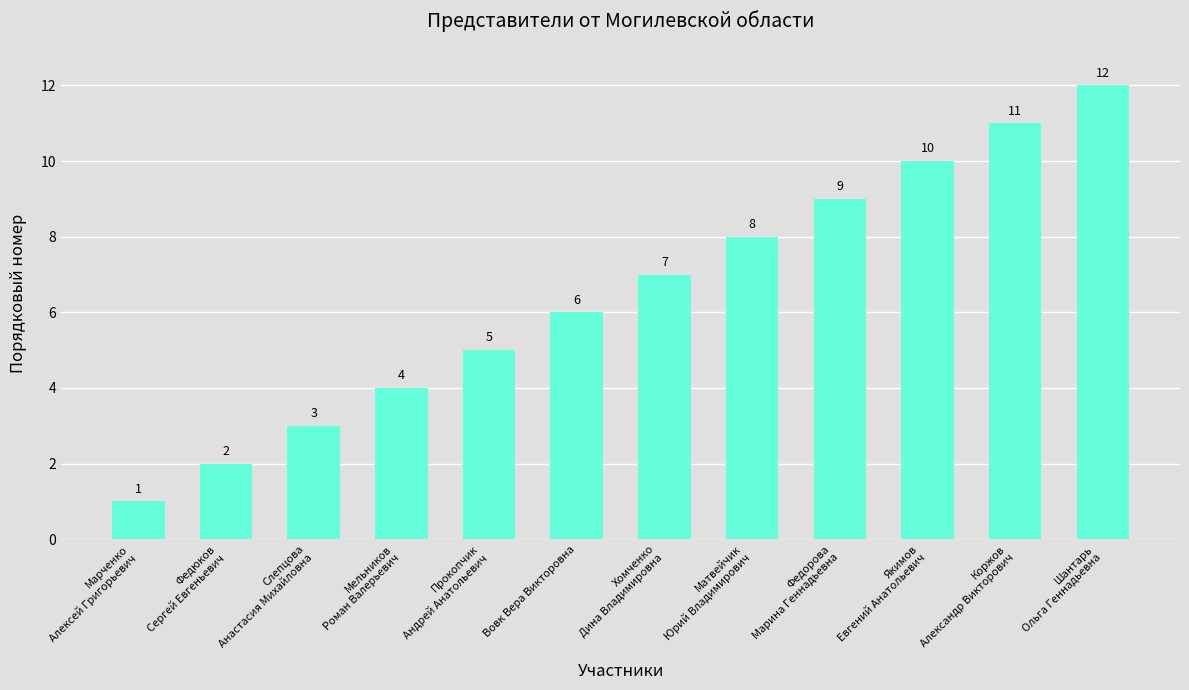

Reading left to right, list all the values displayed in this chart.

Марченко
Алексей Григорьевич=1	Федюков
Сергей Евгеньевич=2	Слепцова
Анастасия Михайловна=3	Мельников
Роман Валерьевич=4	Прокопчик
Андрей Анатольевич=5	Вовк Вера Викторовна=6	Хомченко
Дина Владимировна=7	Матвейчик
Юрий Владимирович=8	Федорова
Марина Геннадьевна=9	Якимов
Евгений Анатольевич=10	Коржов
Александр Викторович=11	Шантарь
Ольга Геннадьевна=12